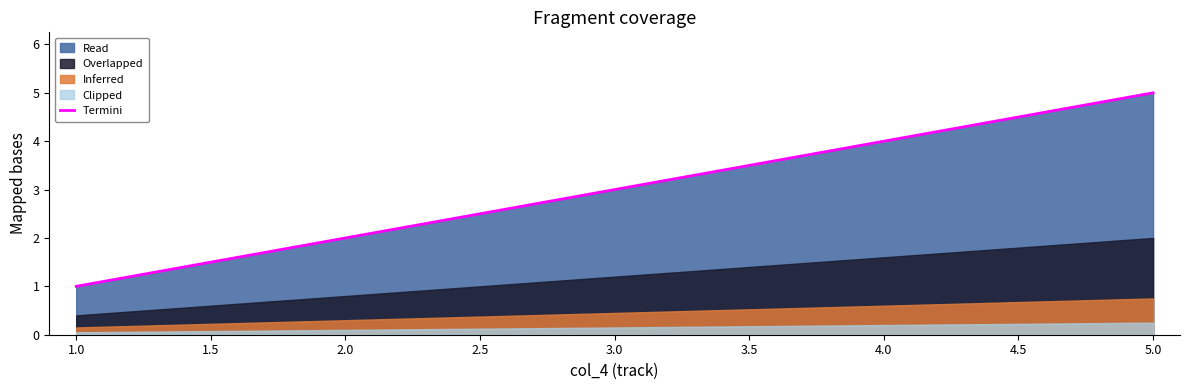

Does the chart have visible grid lines?

No